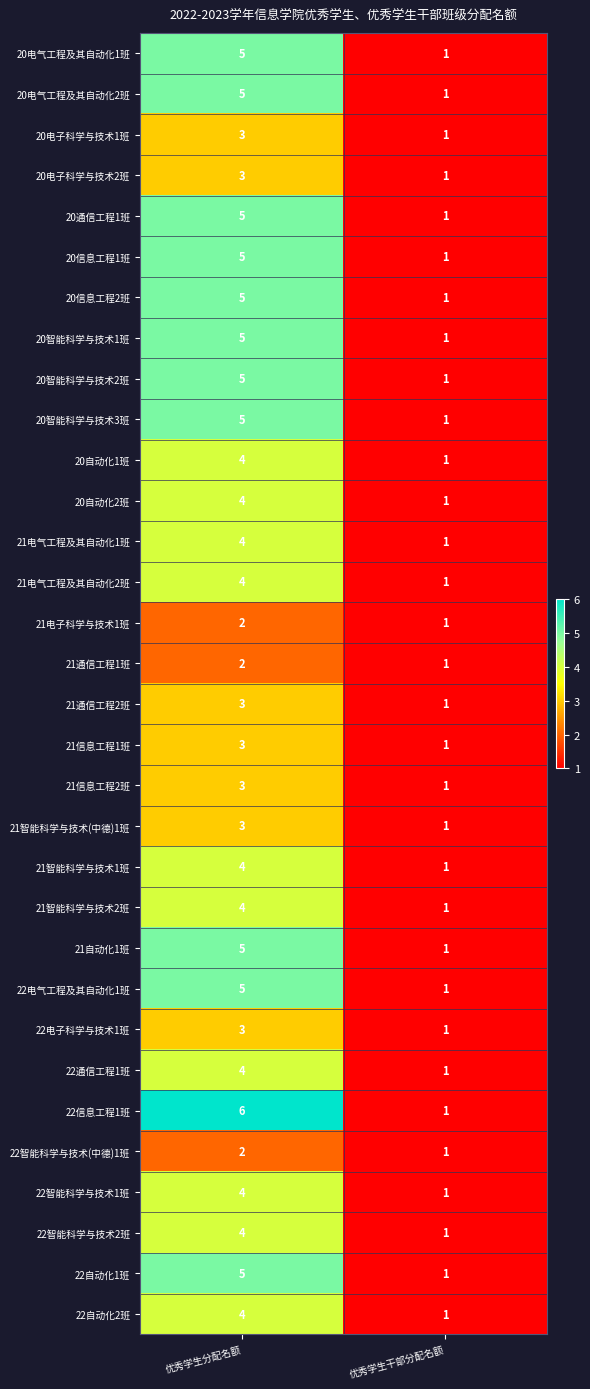

What is the minimum value shown in the chart?

1